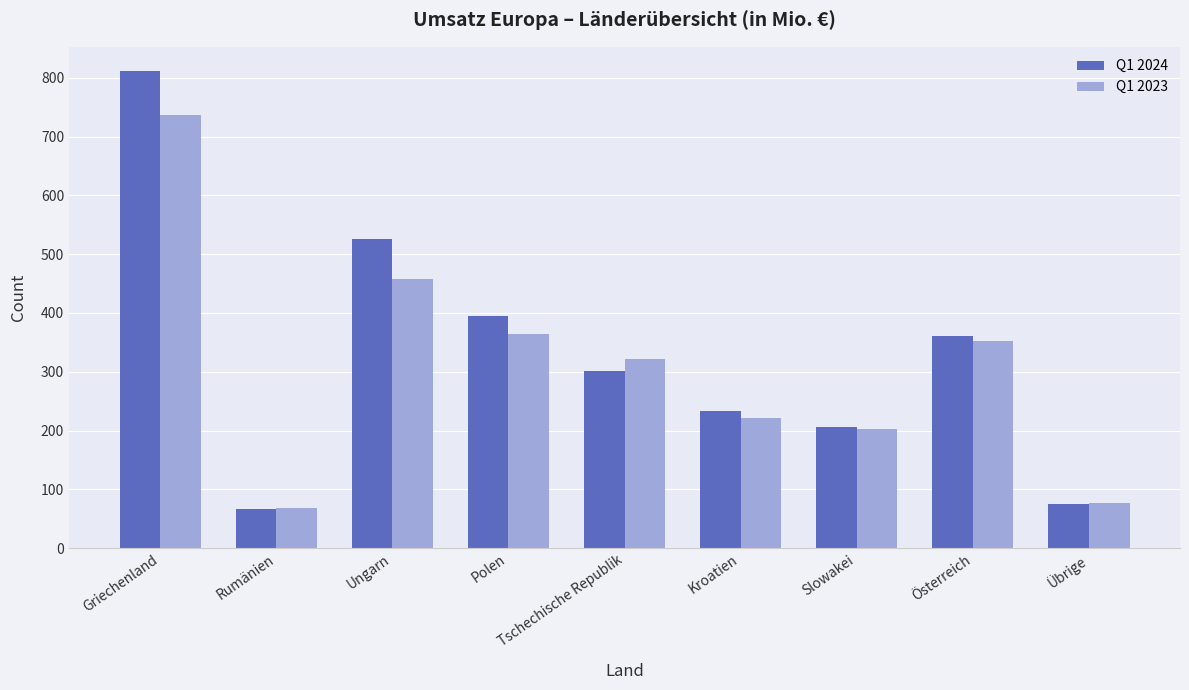

How many bars are there in each group?

2